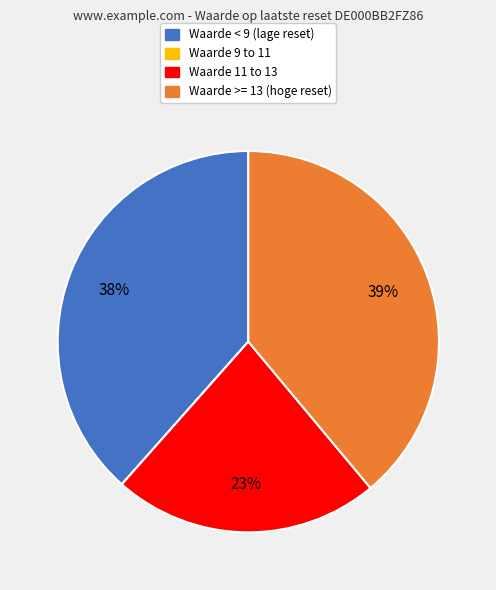

To the nearest percent, what is the average slice percentage?

25%